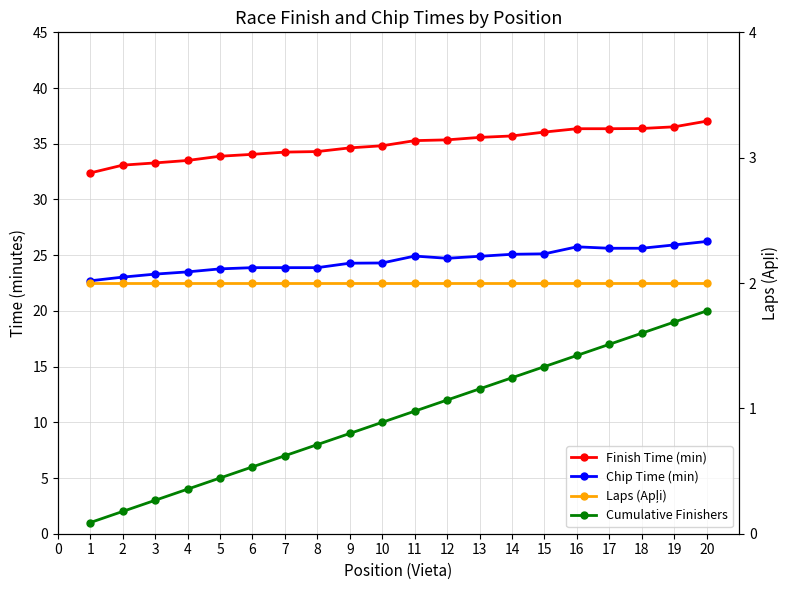

Reading left to right, list all the values displayed in this chart.

Finish Time (min): 32.4	33.1	33.3	33.5	33.9	34.0	34.2	34.3	34.6	34.8	35.3	35.4	35.6	35.7	36.0	36.4	36.4	36.4	36.5	37.0
Chip Time (min): 22.7	23.0	23.3	23.5	23.8	23.9	23.9	23.9	24.3	24.3	24.9	24.7	24.9	25.1	25.1	25.8	25.6	25.6	25.9	26.2
Cumulative Finishers: 1.0	2.0	3.0	4.0	5.0	6.0	7.0	8.0	9.0	10.0	11.0	12.0	13.0	14.0	15.0	16.0	17.0	18.0	19.0	20.0
Laps (Apļi): 2.0	2.0	2.0	2.0	2.0	2.0	2.0	2.0	2.0	2.0	2.0	2.0	2.0	2.0	2.0	2.0	2.0	2.0	2.0	2.0